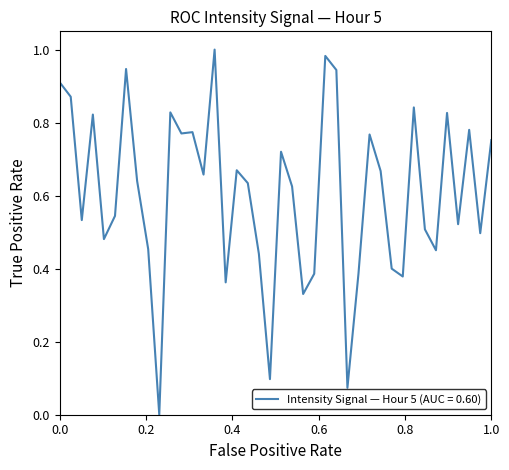

How many lines are shown in the chart?

1